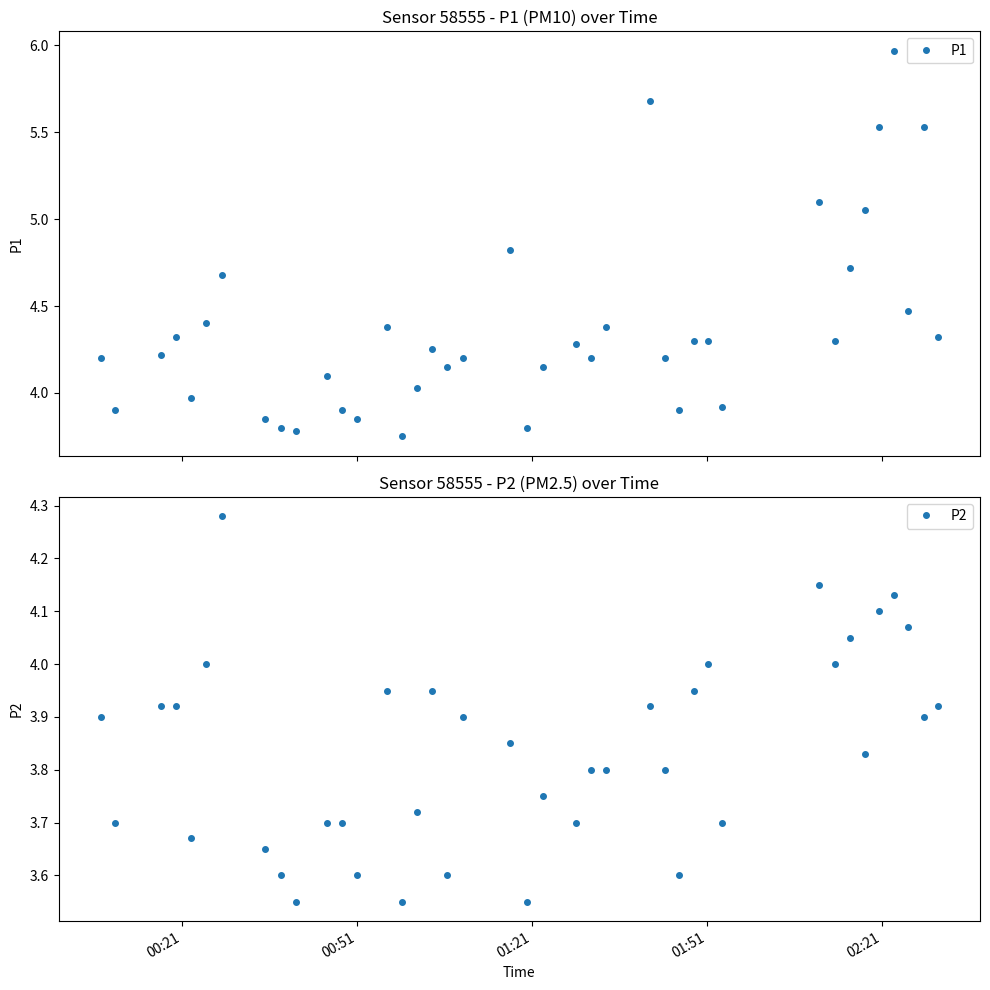

True or false: P2 and P1 intersect in this chart.

False